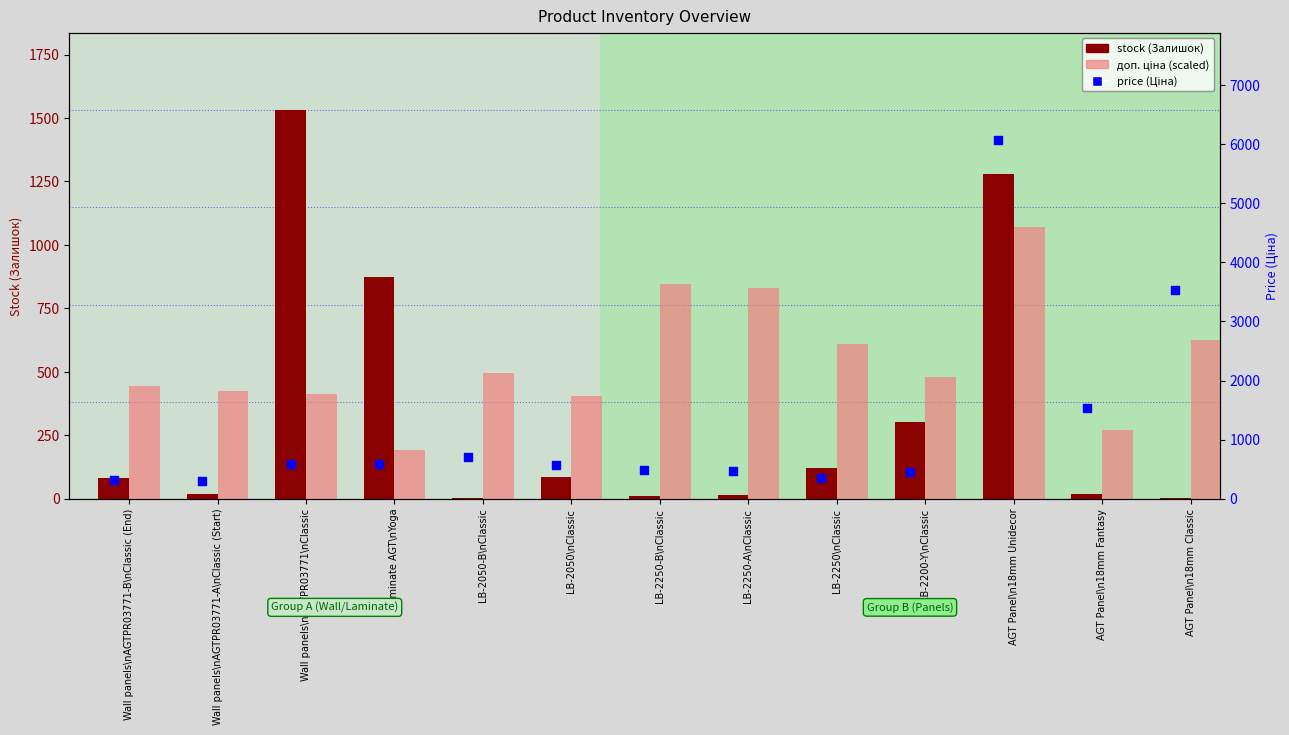

Is the value of stock (Залишок) at LB-2250-A\nClassic greater than the value of price (Ціна) at LB-2250\nClassic?

No